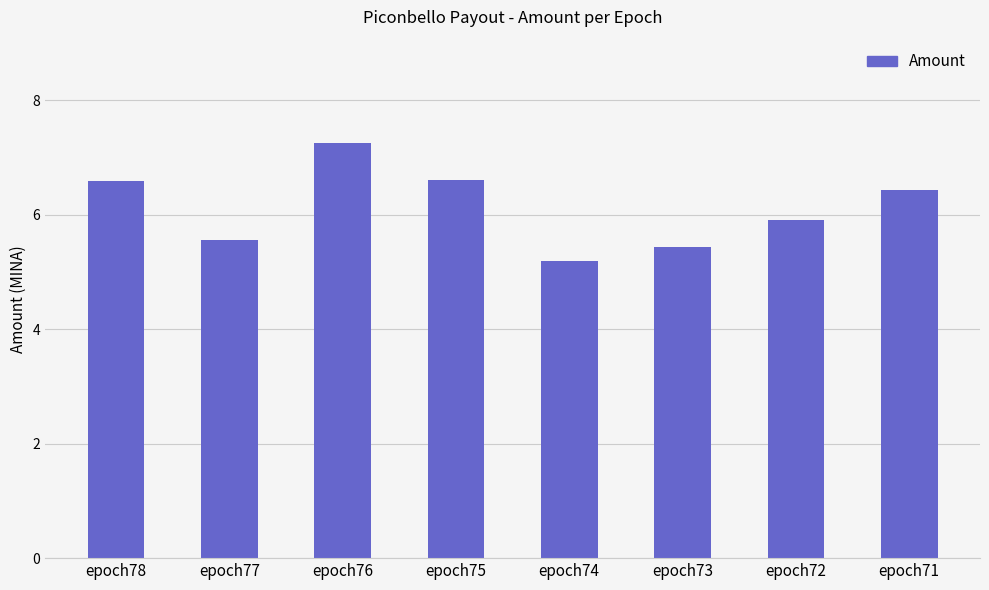

Reading left to right, extract all data points from this chart.

epoch78=6.6	epoch77=5.6	epoch76=7.2	epoch75=6.6	epoch74=5.2	epoch73=5.4	epoch72=5.9	epoch71=6.4